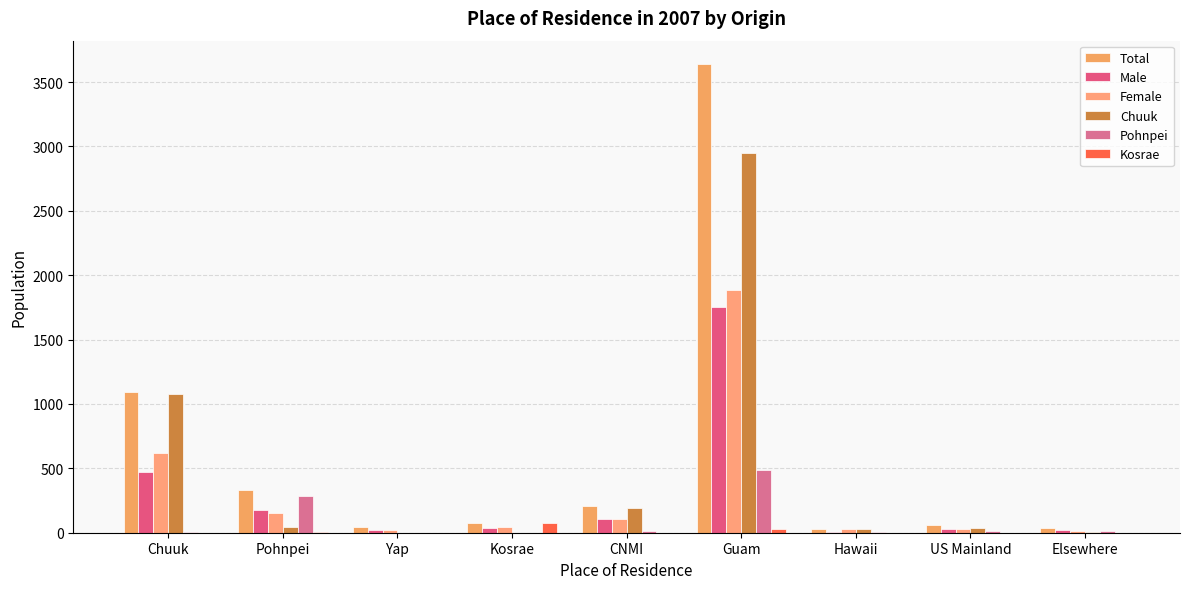

How many groups of bars are there?

9